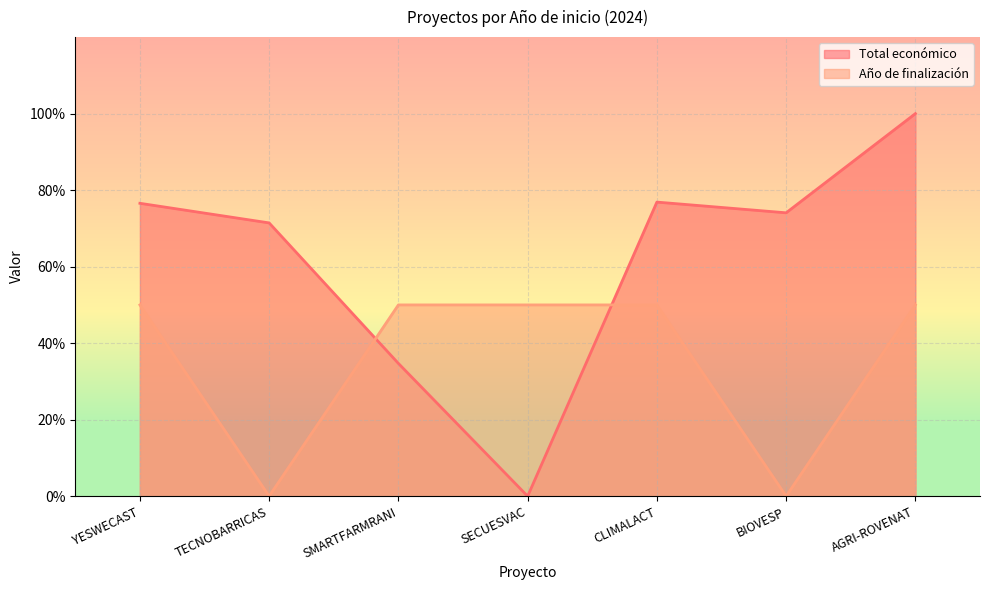

Which series has the largest range (max minus min)?

Total económico